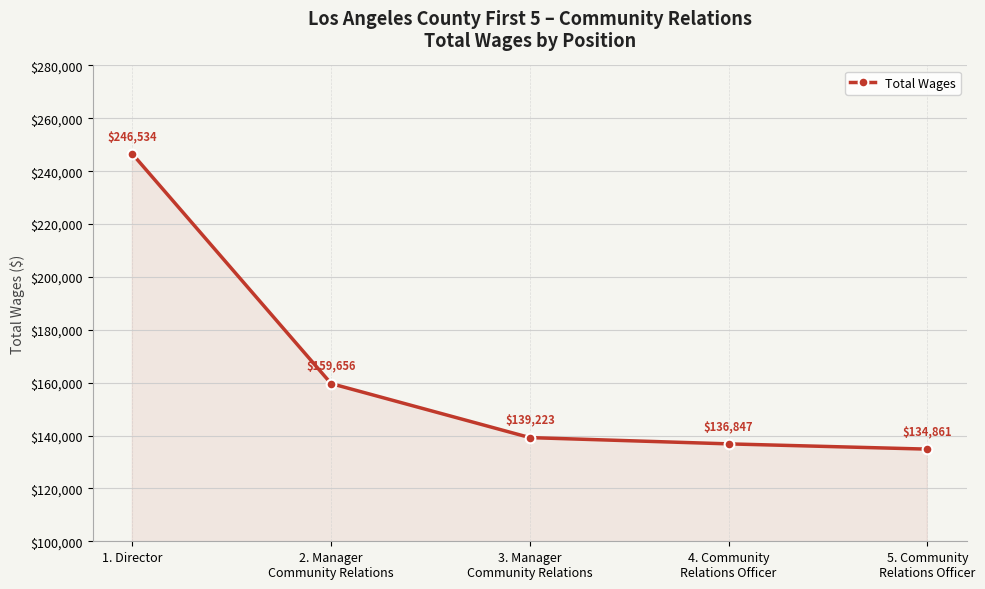

What is the average value?

163424